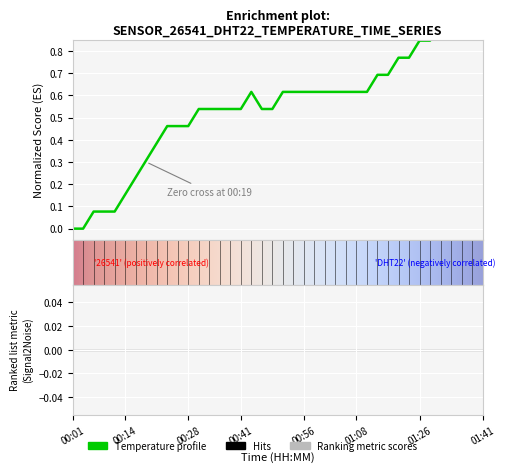

What is the label of the 21st point from the left?

00:51